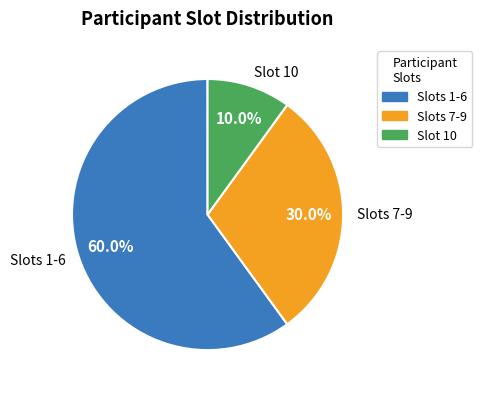

To the nearest percent, what is the average slice percentage?

33%